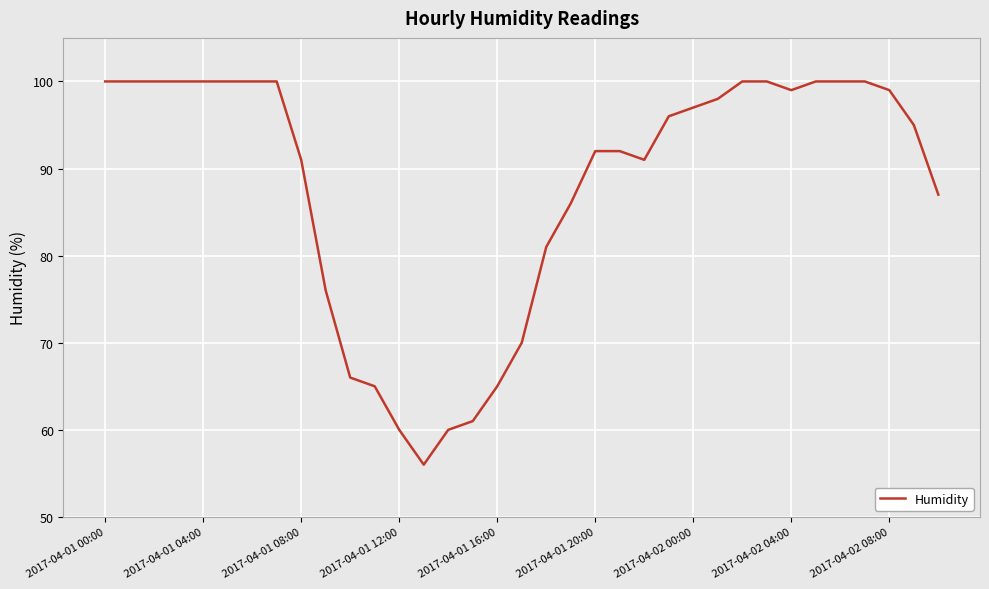

What is the greatest value displayed?

100